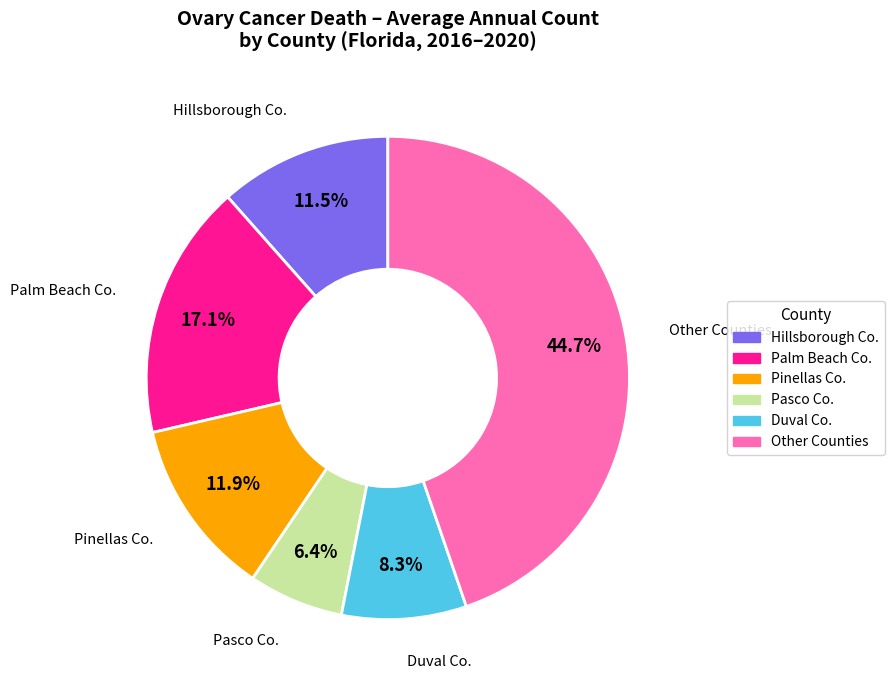

Is there any slice that represents more than half of the pie?

No